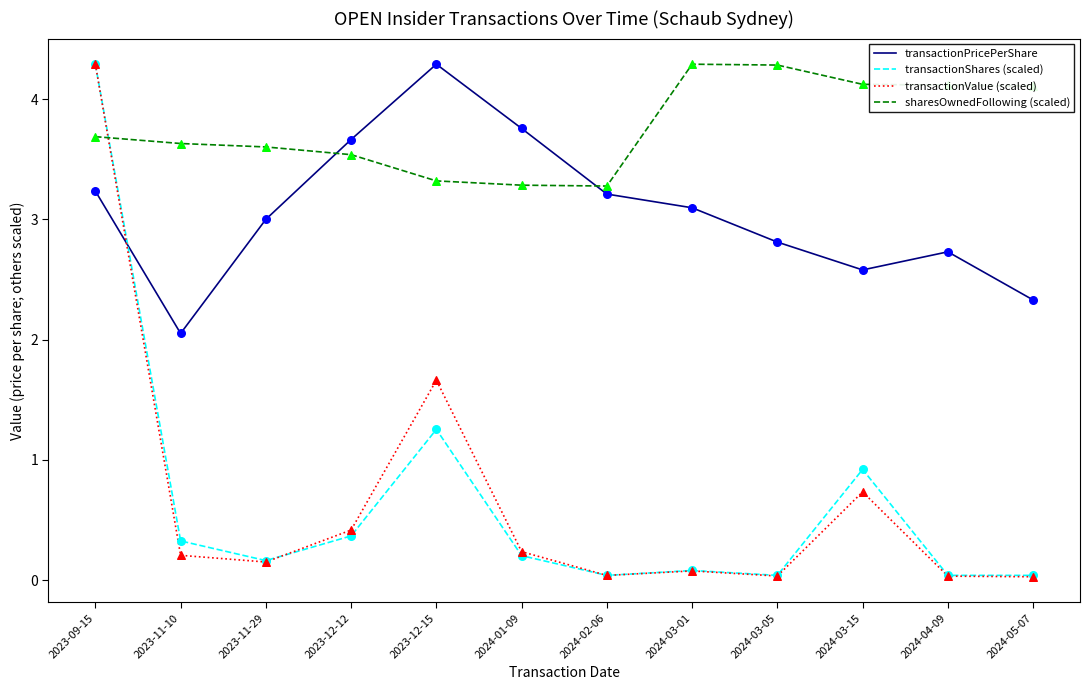

What is the difference between the highest and lowest values at 2023-09-15?

1.1